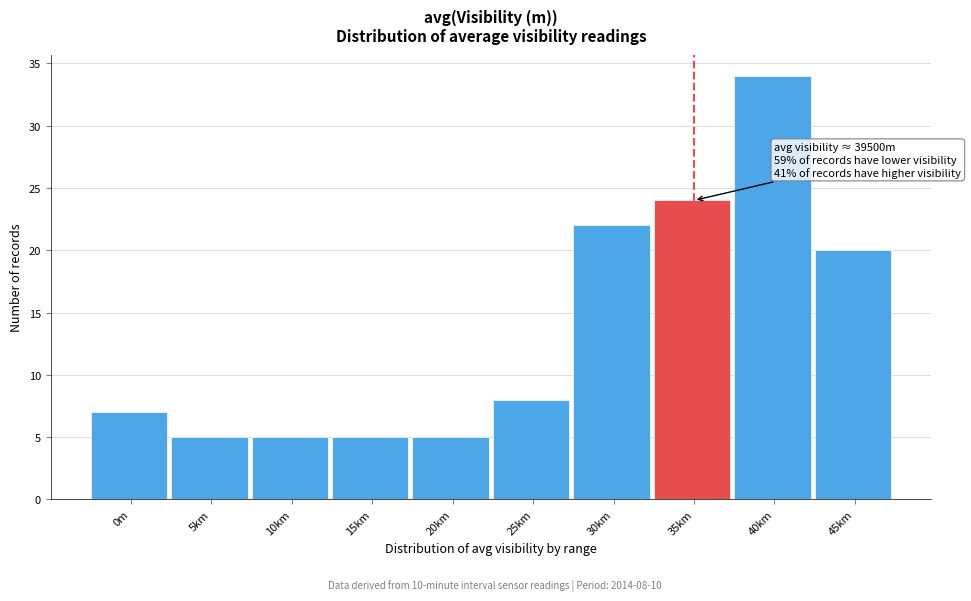

Reading left to right, transcribe all the data shown in this chart.

7	5	5	5	5	8	22	24	34	20